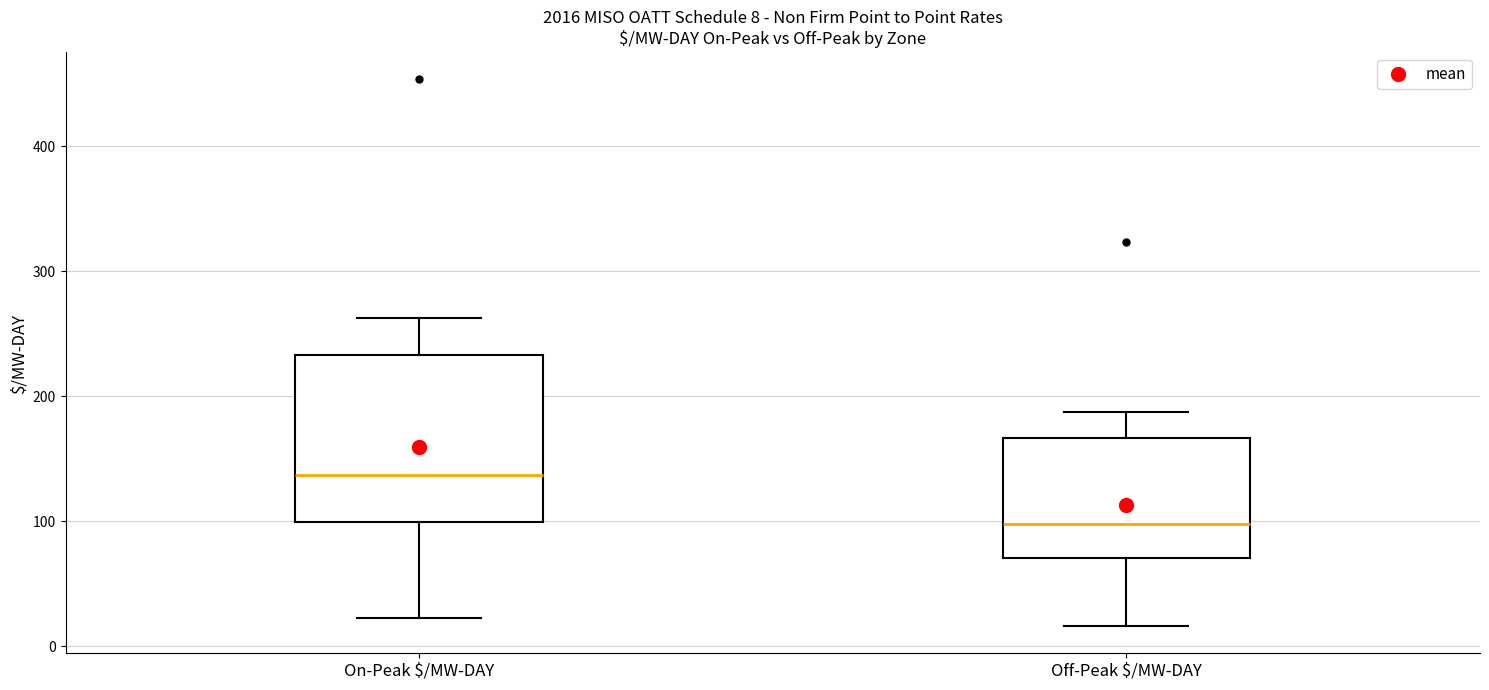

Comparing the boxes themselves (not the whiskers), which one is the tallest?

On-Peak $/MW-DAY